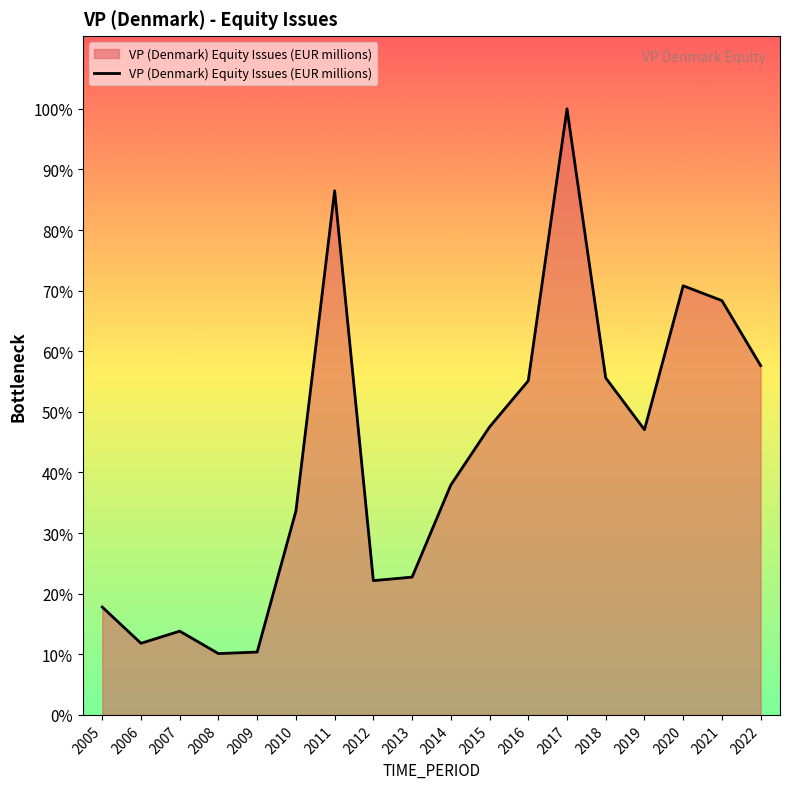

Is this an area chart (filled region under the line)?

Yes